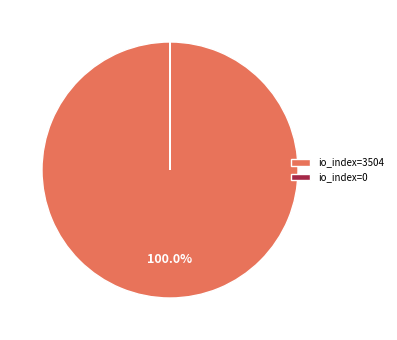

What is the largest slice in the pie chart?

io_index=3504